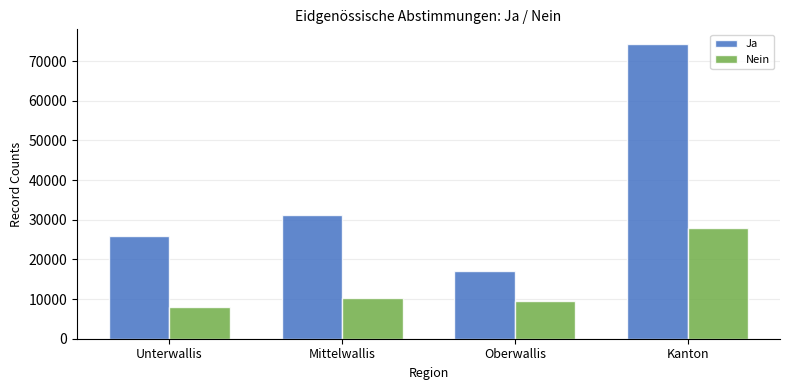

What is the smallest value displayed?

8003